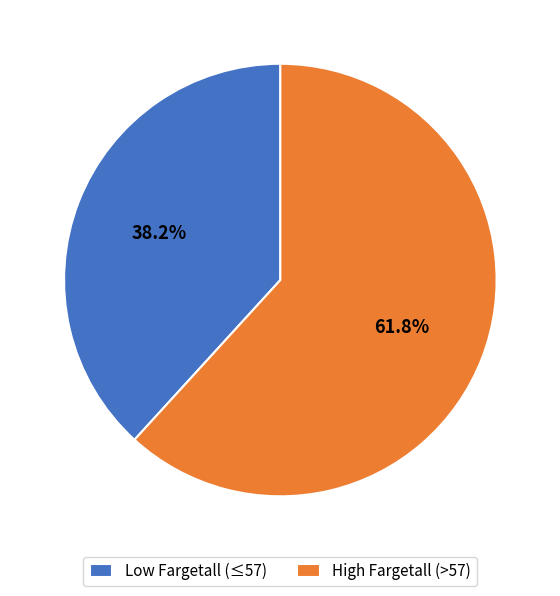

How much of the chart is everything except High Fargetall (>57)?

38.2%